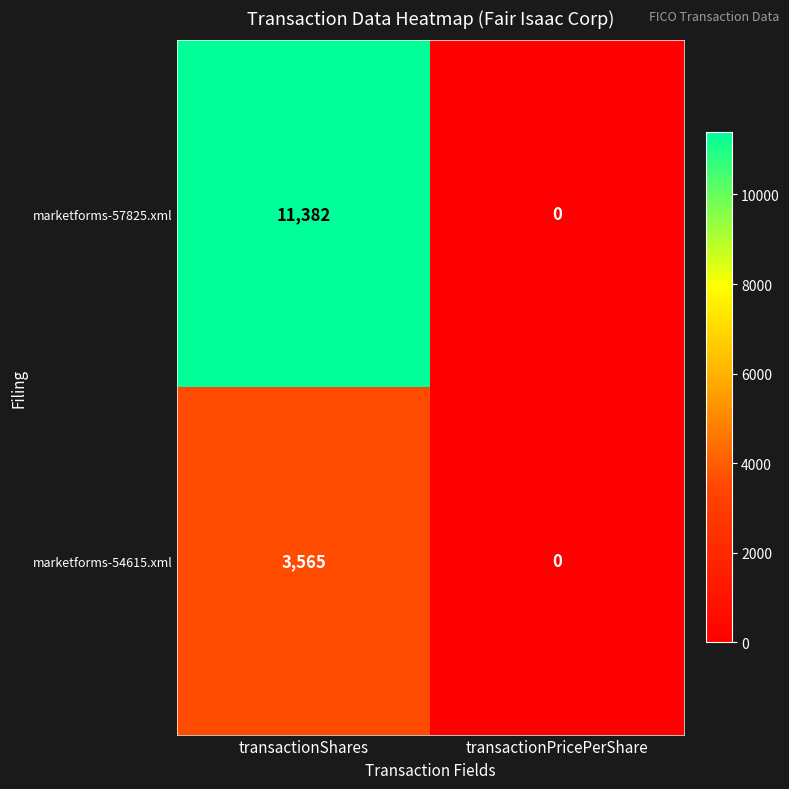

Reading left to right, transcribe all the data shown in this chart.

marketforms-57825.xml: transactionShares=11382	transactionPricePerShare=0
marketforms-54615.xml: transactionShares=3565	transactionPricePerShare=0